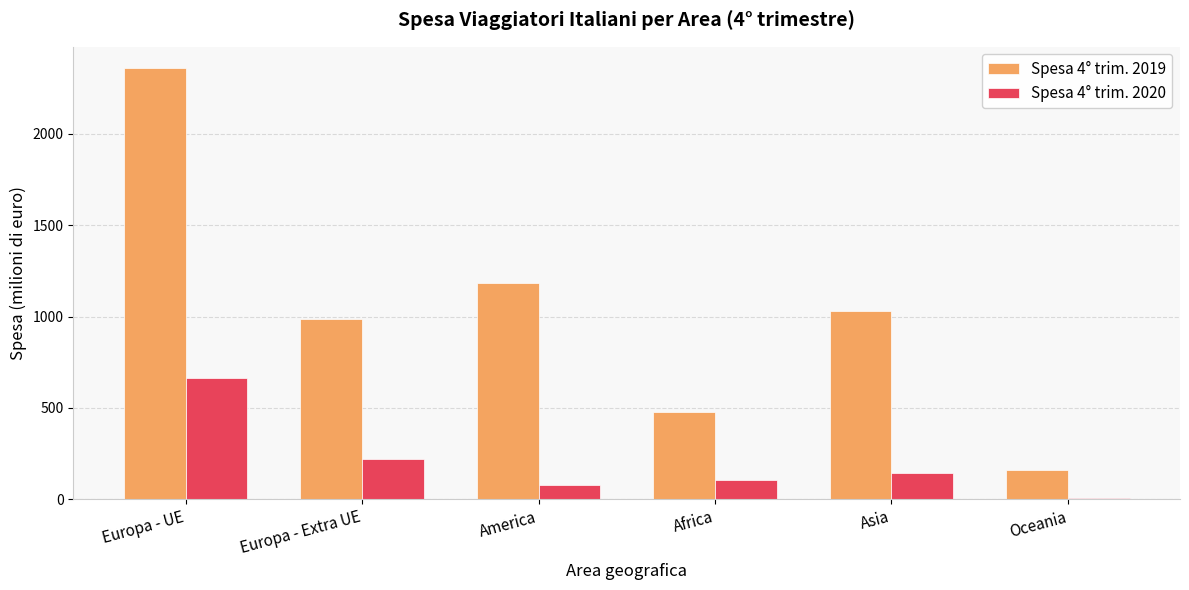

What is the difference between the Spesa 4° trim. 2020 values at Oceania and Europa - UE?

655.0